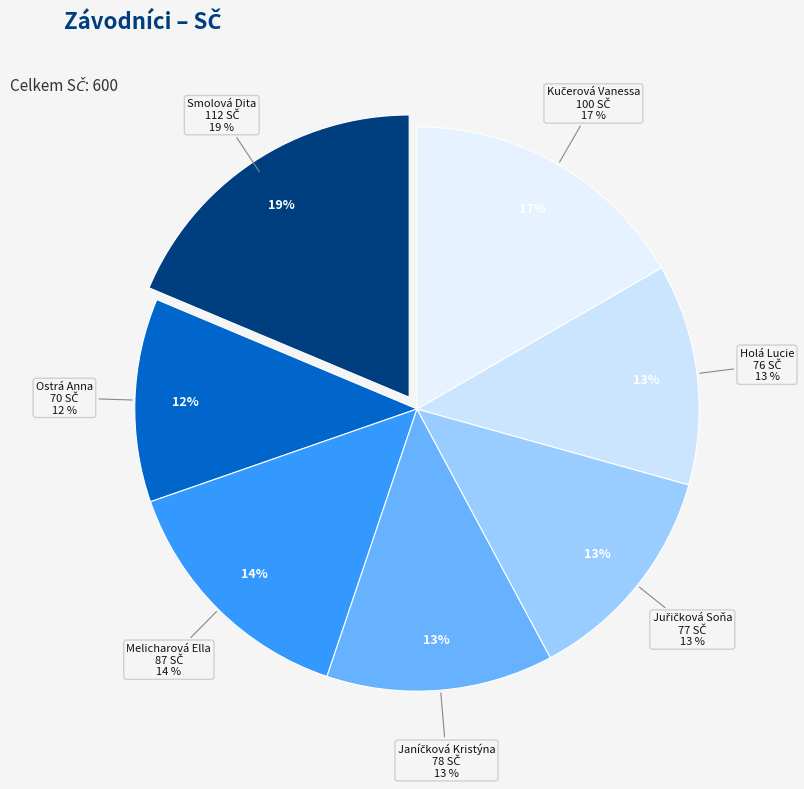

Approximately how many times larger is the value at Smolová Dita compared to Melicharová Ella?

1.3